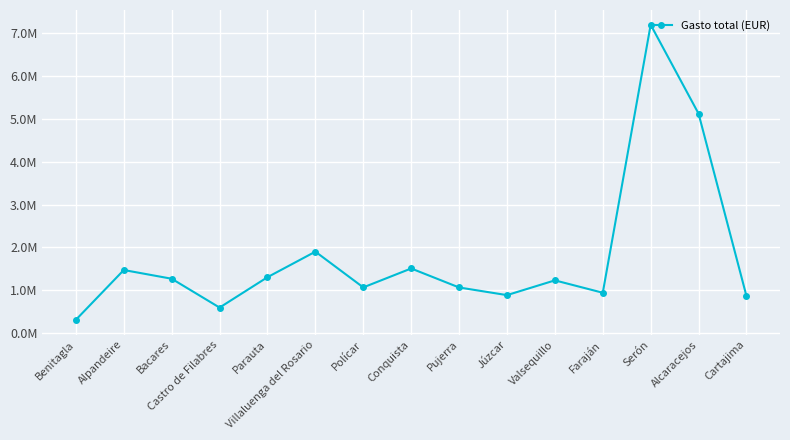

Does the chart have visible grid lines?

Yes